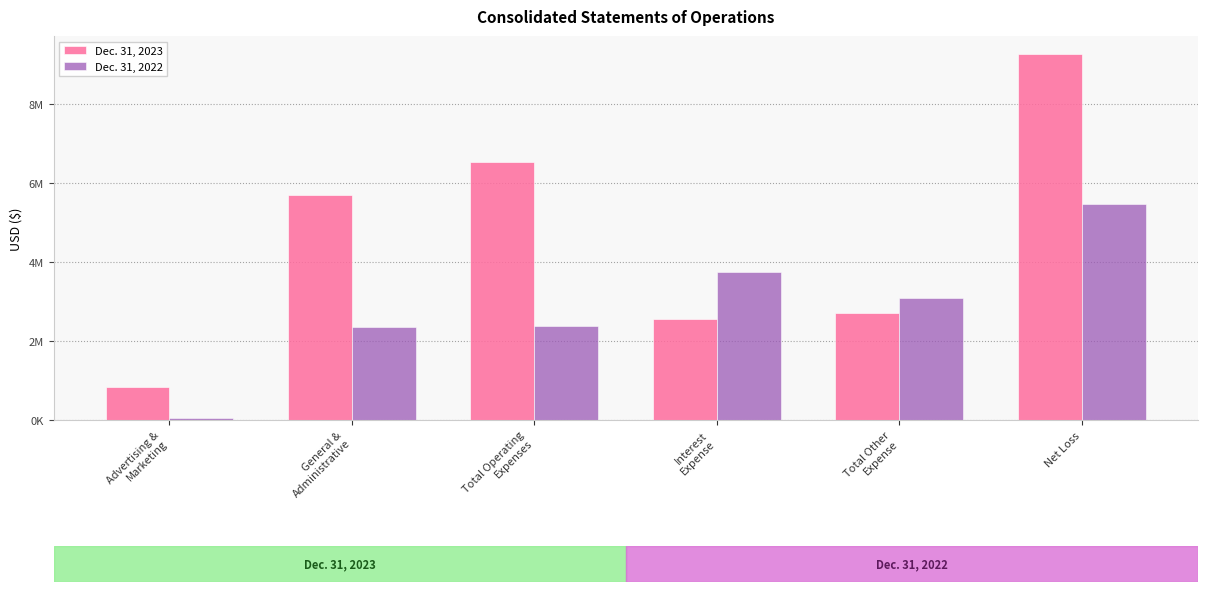

Are the bars grouped side by side (vs. stacked)?

Yes